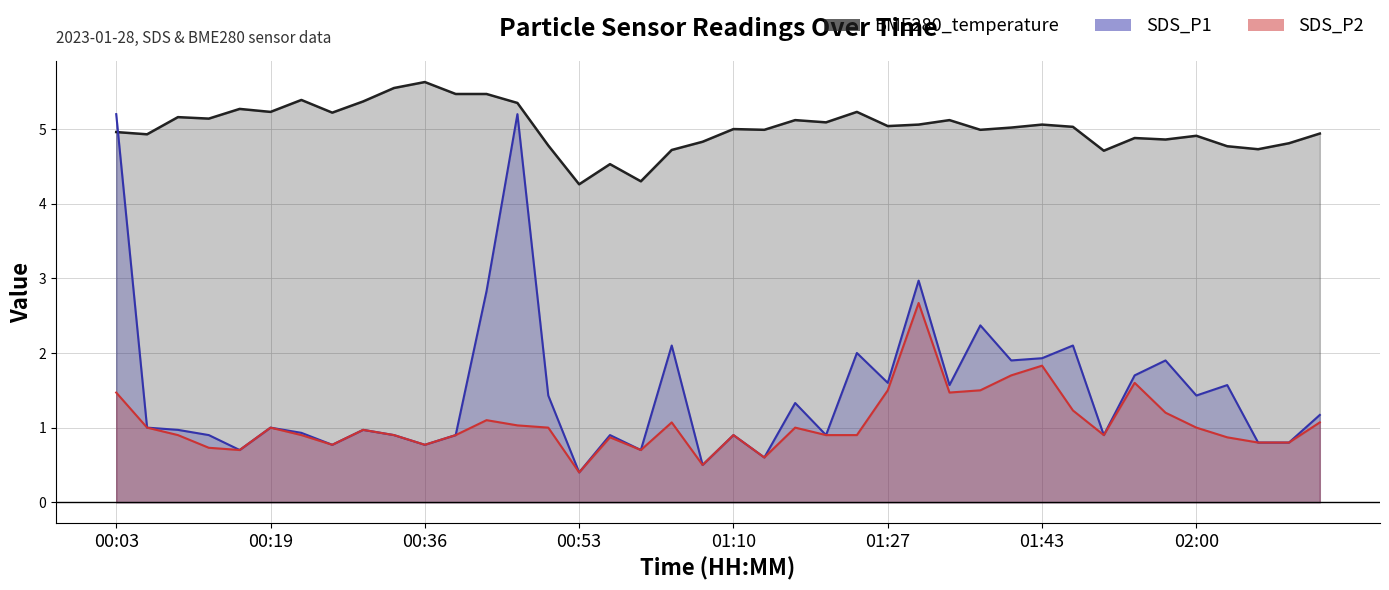

Reading right to left, list all the values displayed in this chart.

SDS_P1: 1.2	0.8	0.8	1.6	1.4	1.9	1.7	0.9	2.1	1.9	1.9	2.4	1.6	3.0	1.6	2.0	0.9	1.3	0.6	0.9	0.5	2.1	0.7	0.9	0.4	1.4	5.2	2.8	0.9	0.8	0.9	1.0	0.8	0.9	1.0	0.7	0.9	1.0	1.0	5.2
SDS_P2: 1.1	0.8	0.8	0.9	1.0	1.2	1.6	0.9	1.2	1.8	1.7	1.5	1.5	2.7	1.5	0.9	0.9	1.0	0.6	0.9	0.5	1.1	0.7	0.9	0.4	1.0	1.0	1.1	0.9	0.8	0.9	1.0	0.8	0.9	1.0	0.7	0.7	0.9	1.0	1.5
BME280_temperature: 4.9	4.8	4.7	4.8	4.9	4.9	4.9	4.7	5.0	5.1	5.0	5.0	5.1	5.1	5.0	5.2	5.1	5.1	5.0	5.0	4.8	4.7	4.3	4.5	4.3	4.8	5.3	5.5	5.5	5.6	5.5	5.4	5.2	5.4	5.2	5.3	5.1	5.2	4.9	5.0